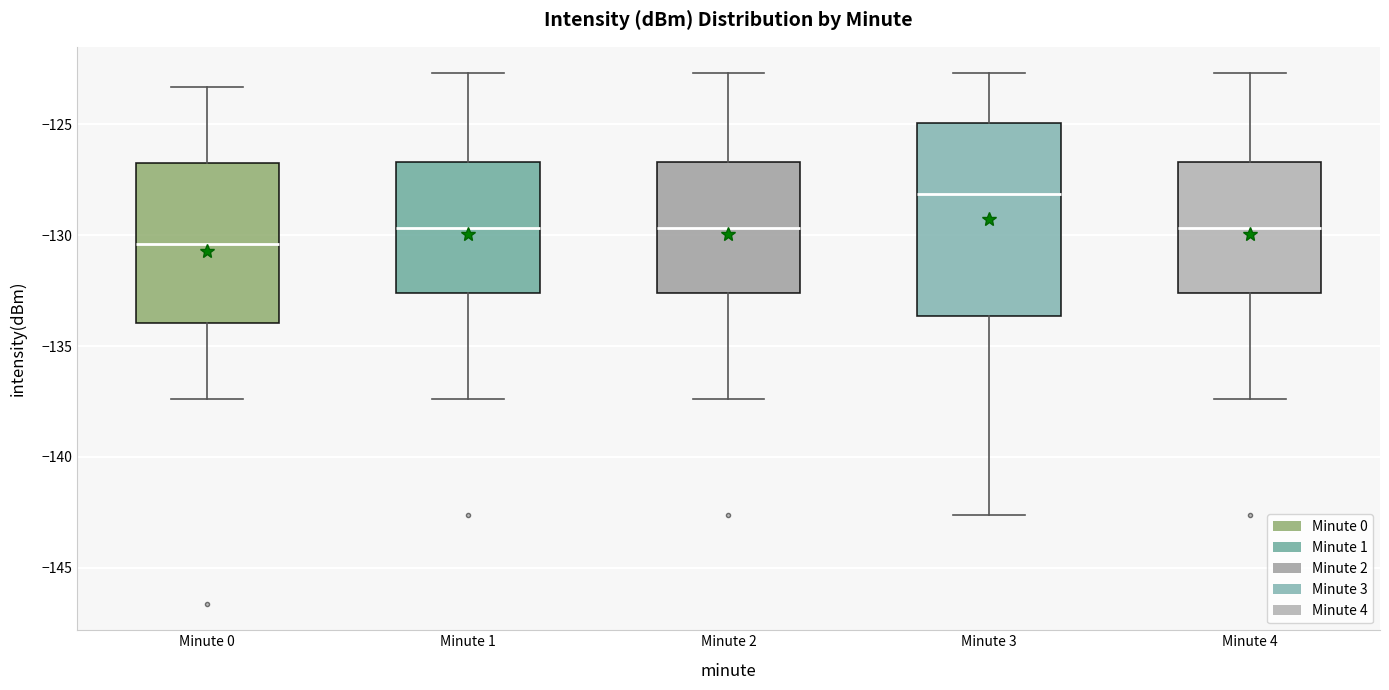

Comparing the boxes themselves (not the whiskers), which one is the tallest?

Minute 3